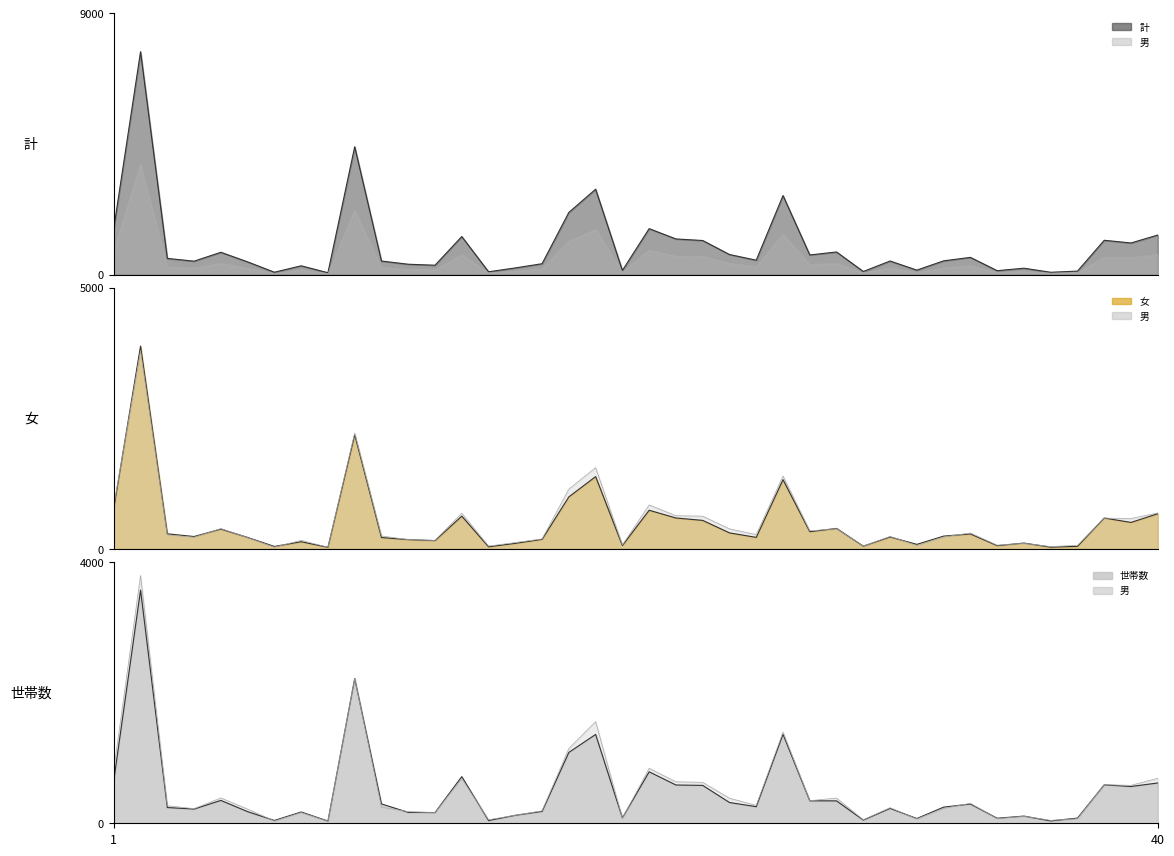

Reading left to right, what are all the values shown in this chart?

計: 1595	7675	557	461	768	437	81	302	63	4403	466	356	322	1310	96	229	374	2141	2940	142	1582	1227	1173	691	495	2721	676	778	106	467	153	473	592	134	219	79	119	1181	1088	1362
女: 778	3882	289	237	380	220	47	138	31	2186	218	178	159	627	41	107	183	996	1384	65	740	592	546	307	221	1325	330	392	53	229	87	245	287	63	112	34	50	591	507	673
世帯数: 652	3570	241	218	350	178	43	173	34	2217	296	167	164	714	42	122	182	1085	1360	83	788	586	580	318	254	1363	344	343	49	228	73	247	295	77	110	36	79	589	563	617